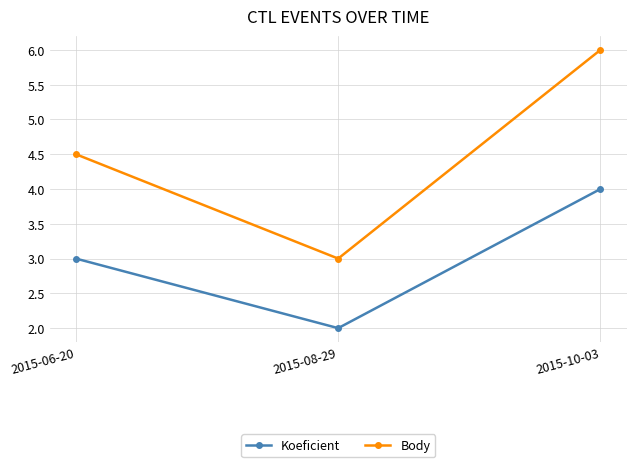

What is the label of the 1st point from the left?

2015-06-20